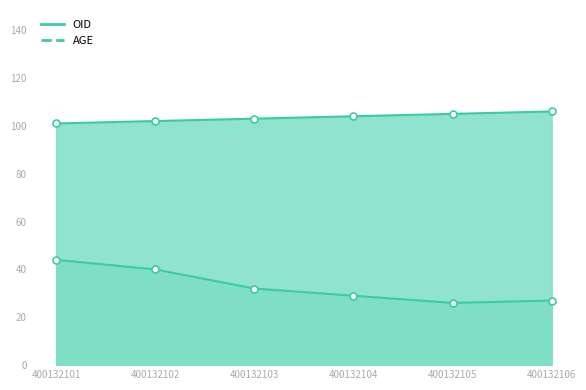

At which category is the sum across all series the highest?

400132101